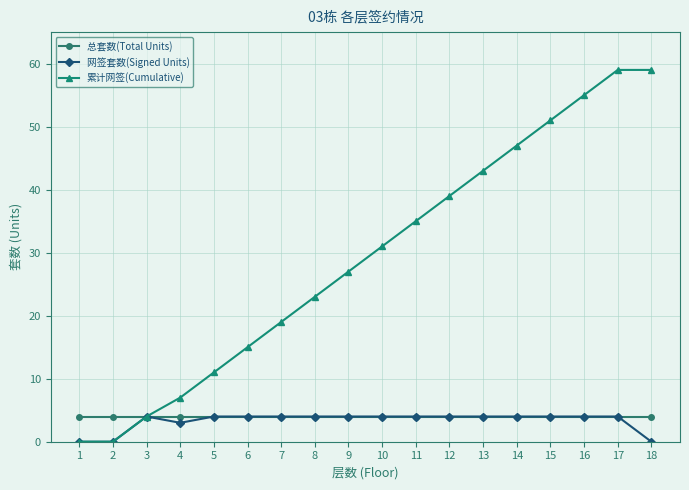

How many distinct data groups are displayed?

3